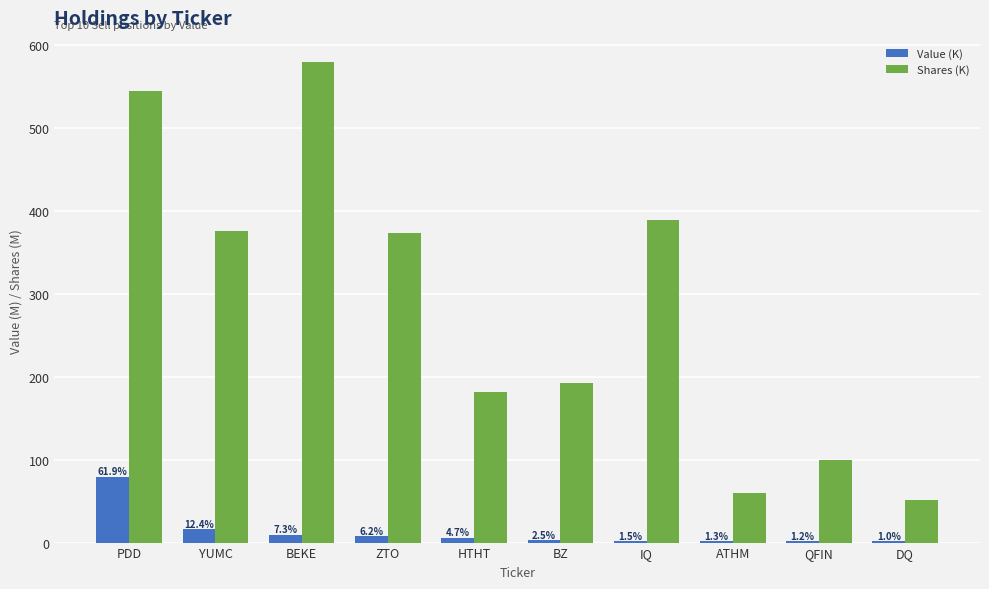

Is the value of Shares (K) at ZTO greater than the value of Value (K) at ATHM?

Yes